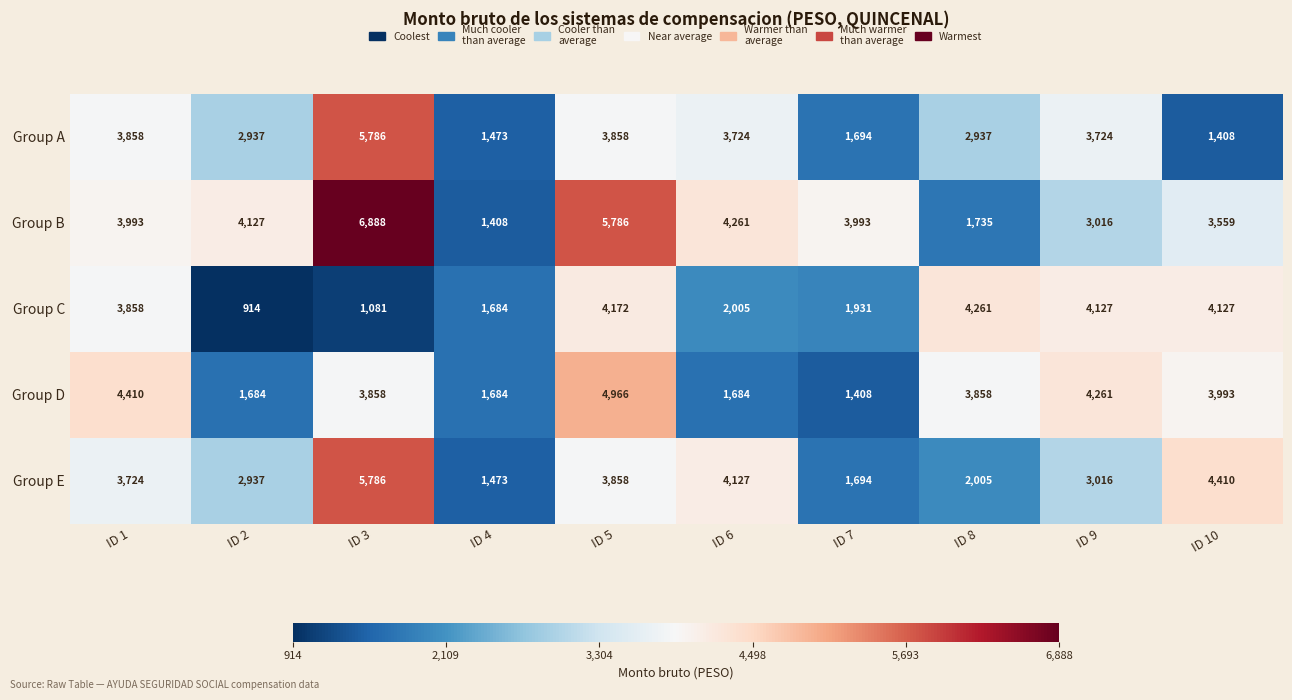

Which series has the largest range (max minus min)?

Group B